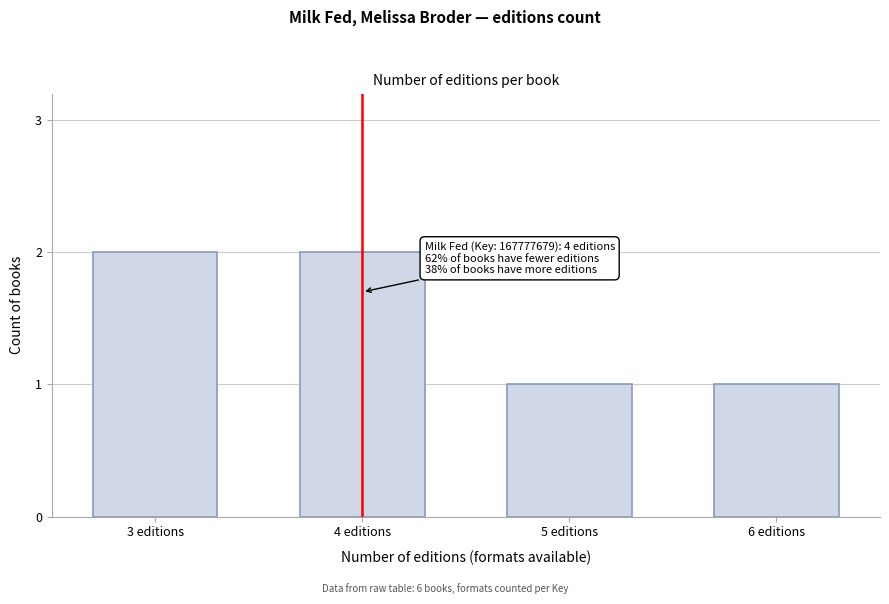

Reading right to left, list all the values displayed in this chart.

1	1	2	2